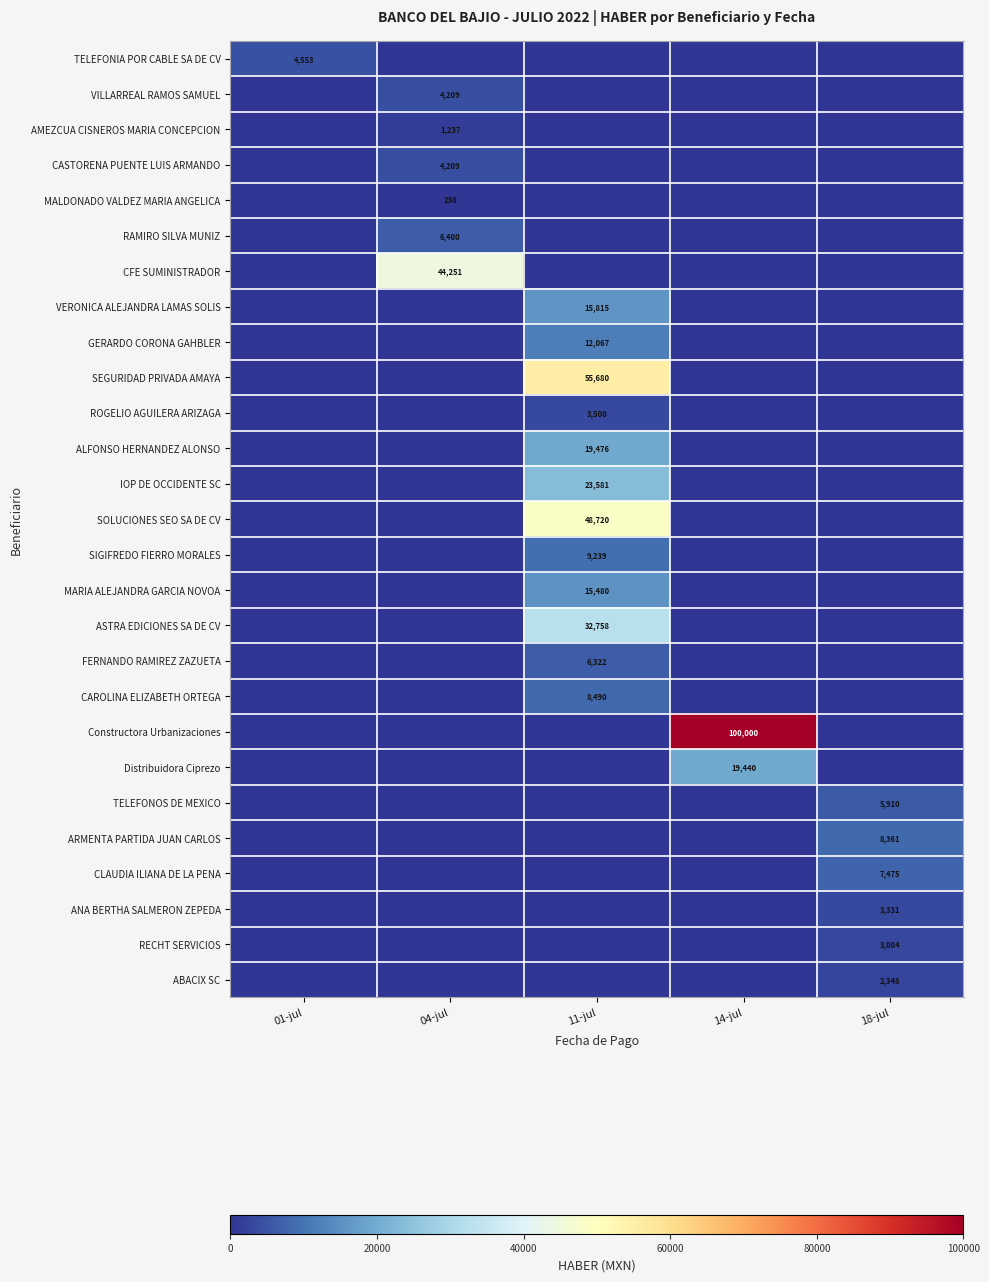

What is the maximum value shown in the chart?

100000.0